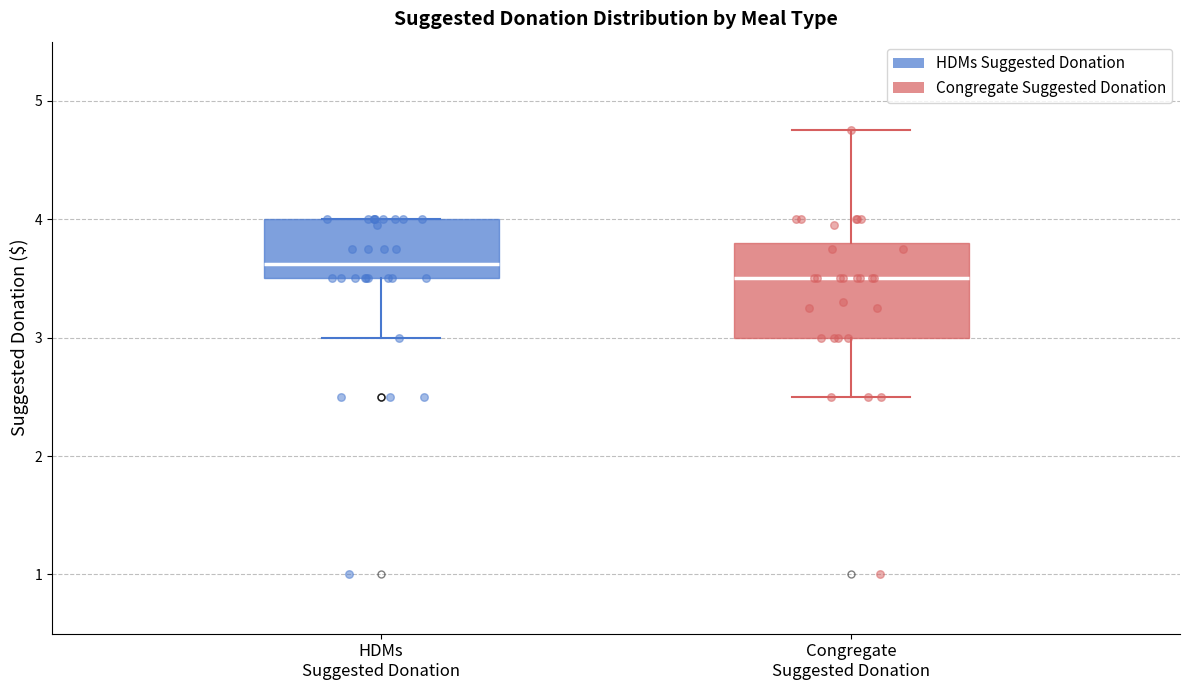

Which box has the lowest median line?

Congregate Suggested Donation